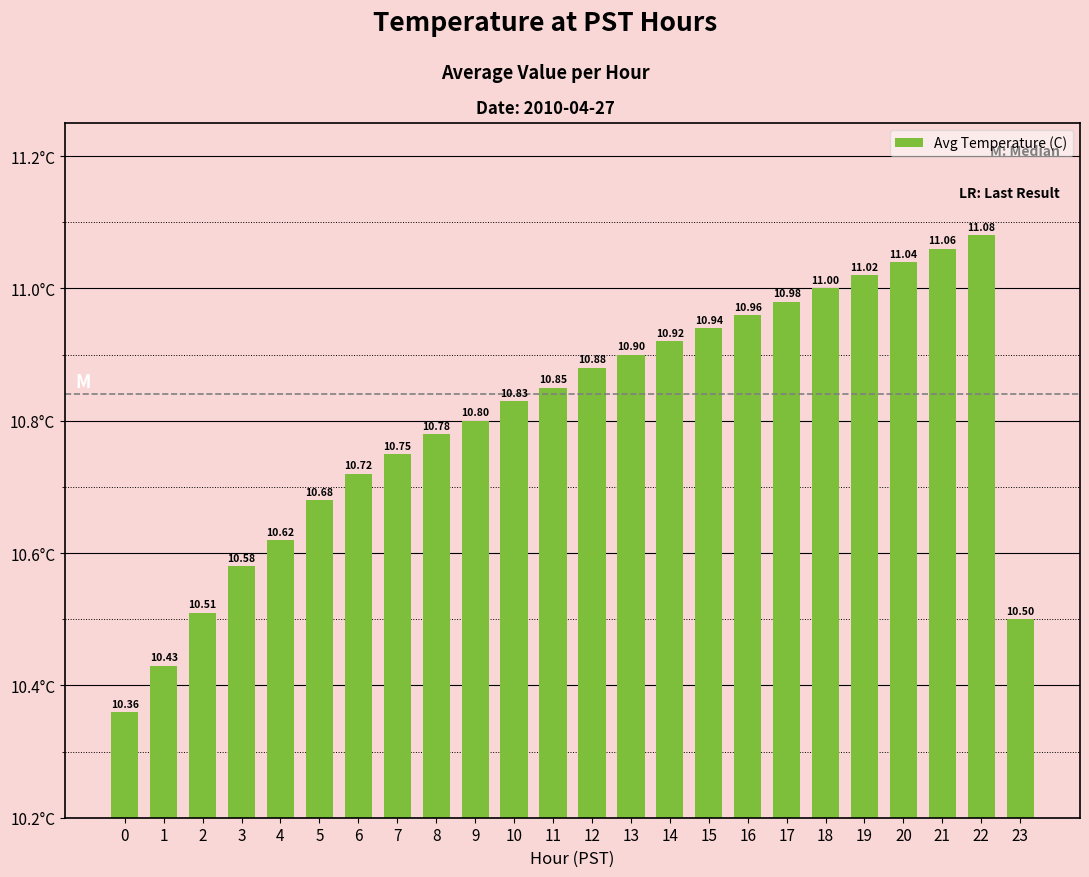

Are the bars horizontal?

No